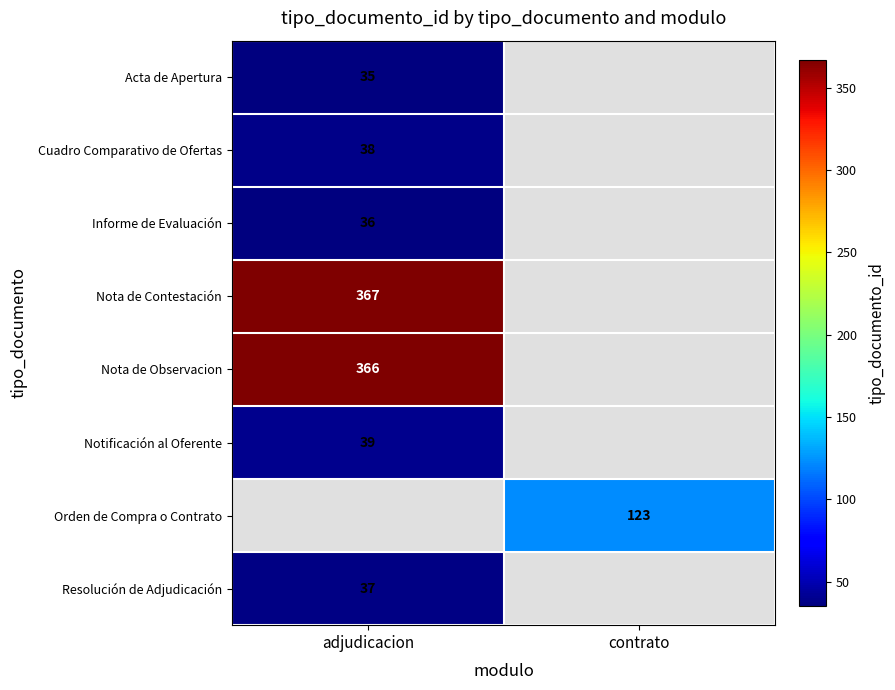

Between contrato and adjudicacion, which is larger?

adjudicacion